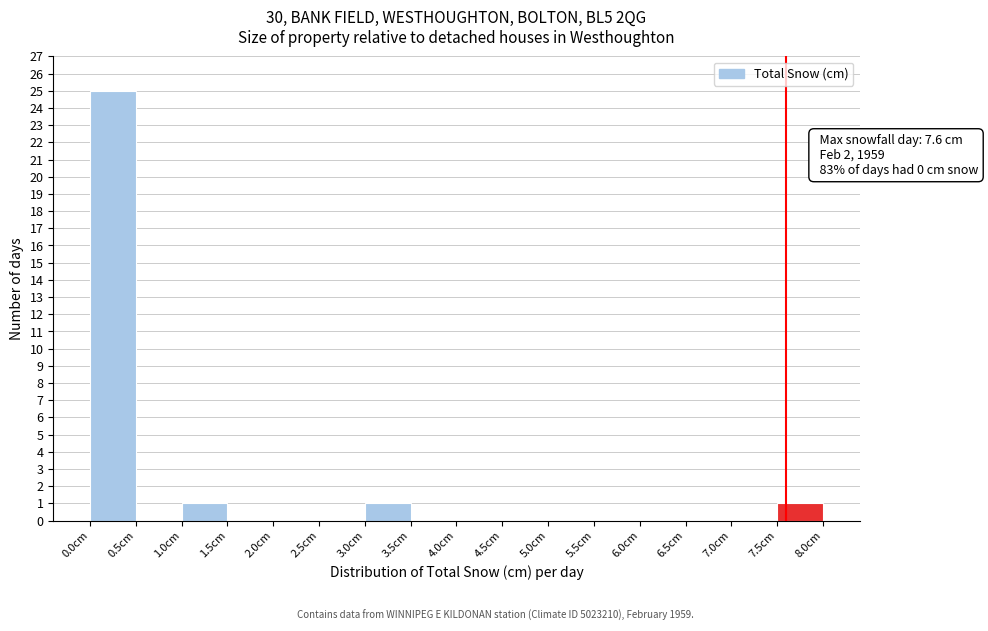

Which range on the x-axis has the tallest bar?

0.0 to 0.5